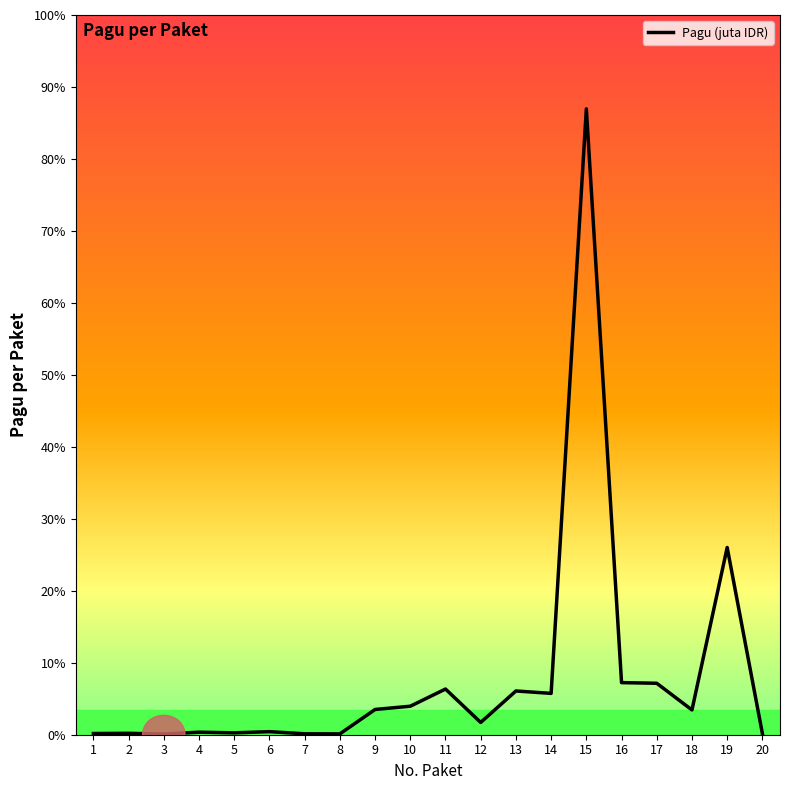

Does the chart have visible grid lines?

No